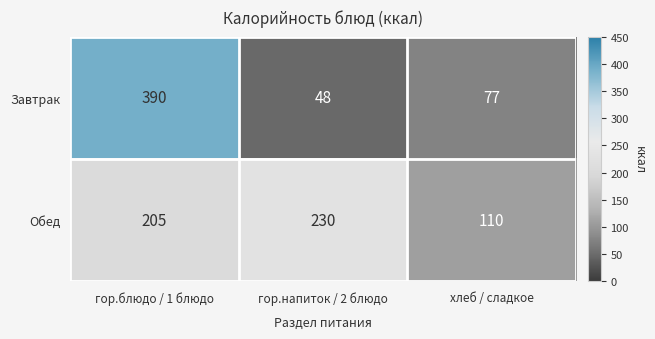

Count the number of data series in this chart.

2